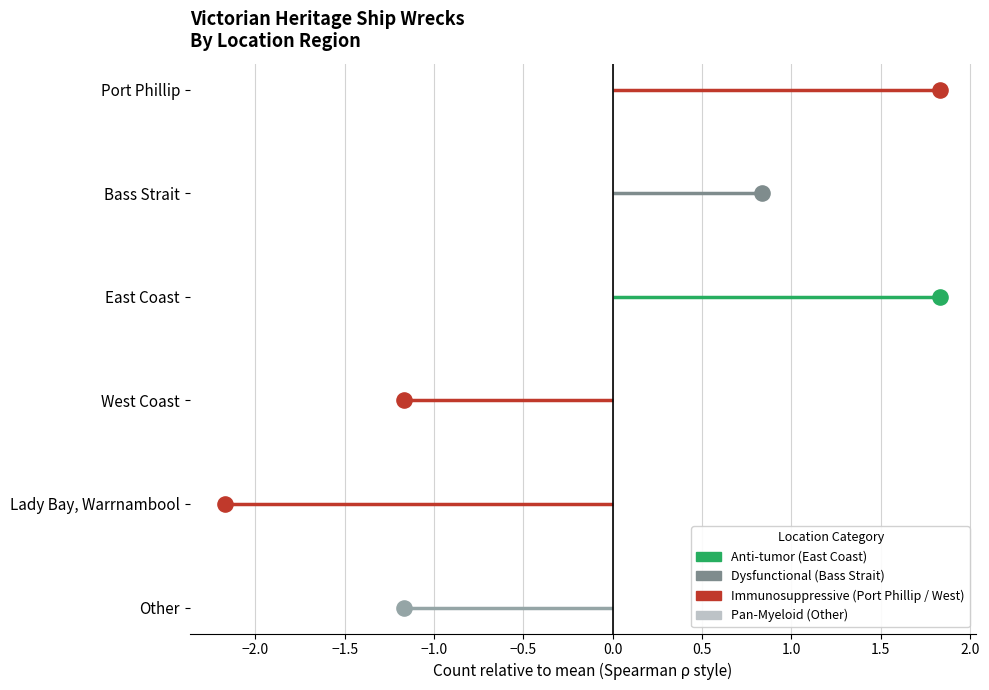

What is the change in value from East Coast to West Coast?

-3